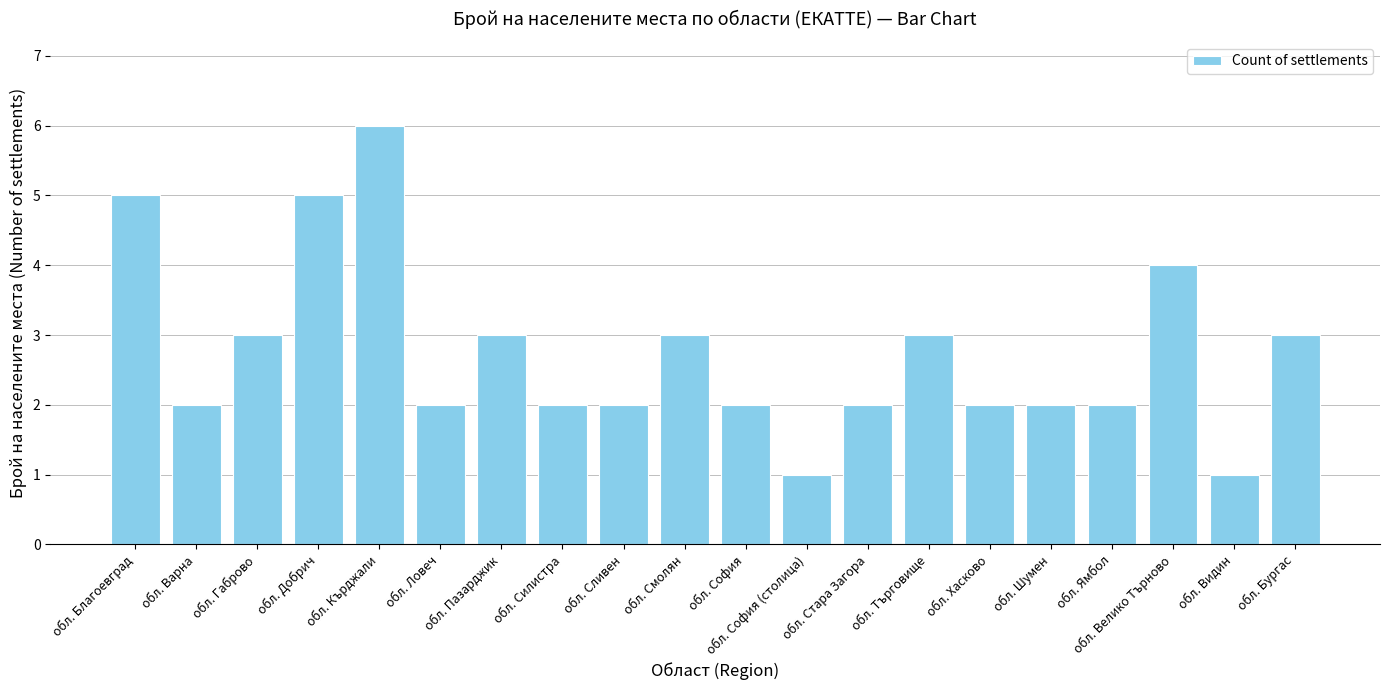

What is the approximate value at обл. Добрич?

5